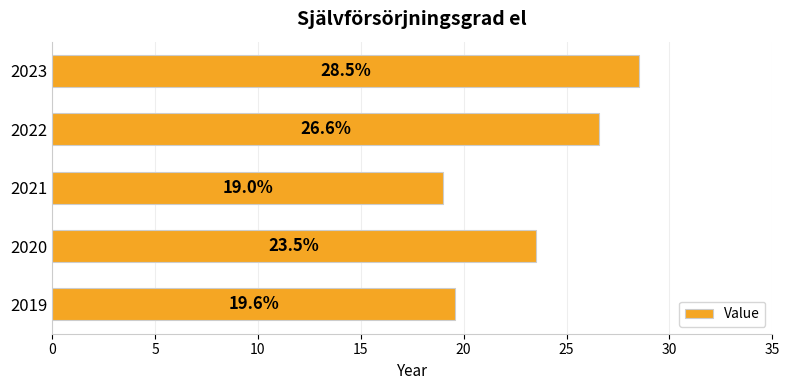

At which category does the chart reach its minimum across all series?

2021